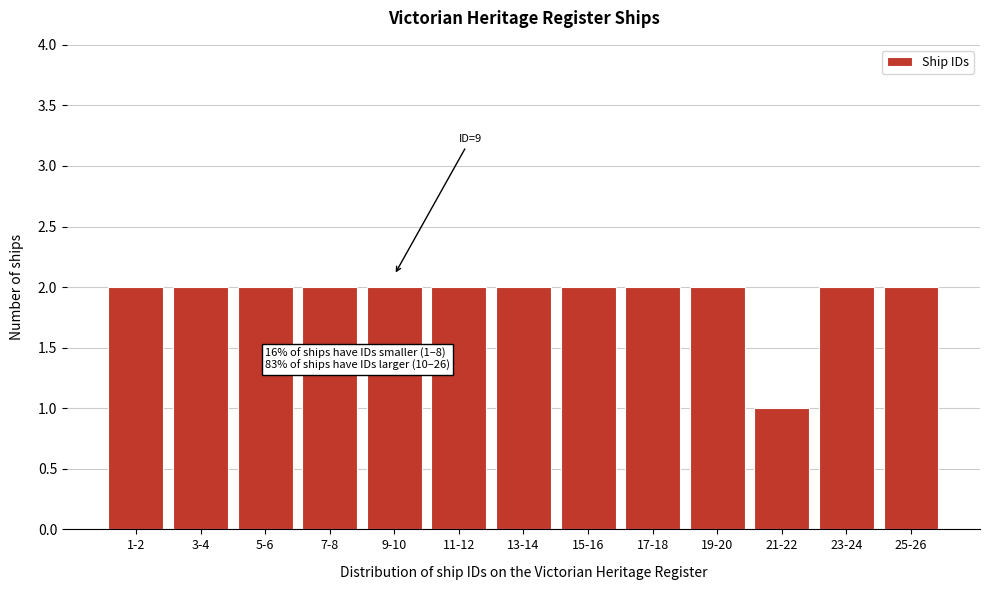

Reading left to right, extract all data points from this chart.

1-2=2	3-4=2	5-6=2	7-8=2	9-10=2	11-12=2	13-14=2	15-16=2	17-18=2	19-20=2	21-22=1	23-24=2	25-26=2